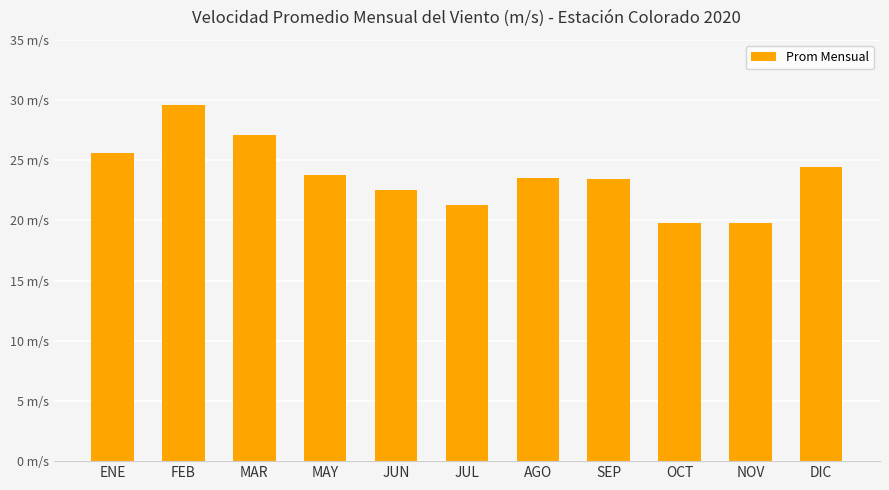

What is the difference between the second highest and minimum values?

7.3